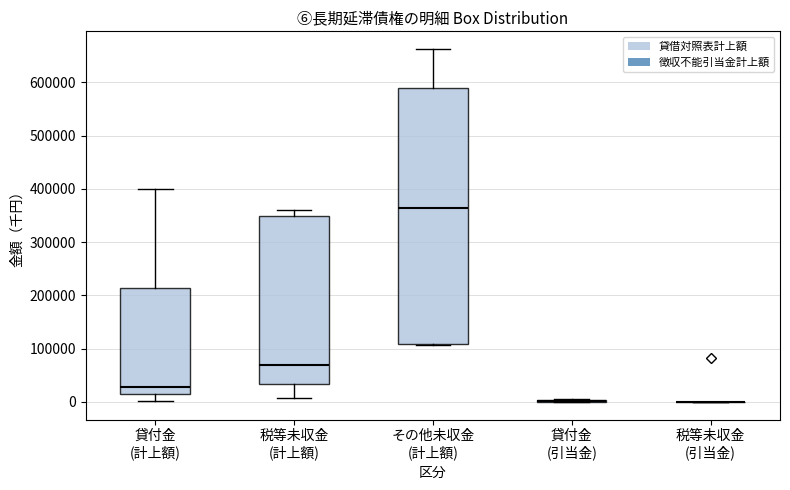

Where does the median line of the box for その他未収金 (計上額) sit on the y-axis? The values are not printed on the chart, so give them approximately, as read against the axis.

360000